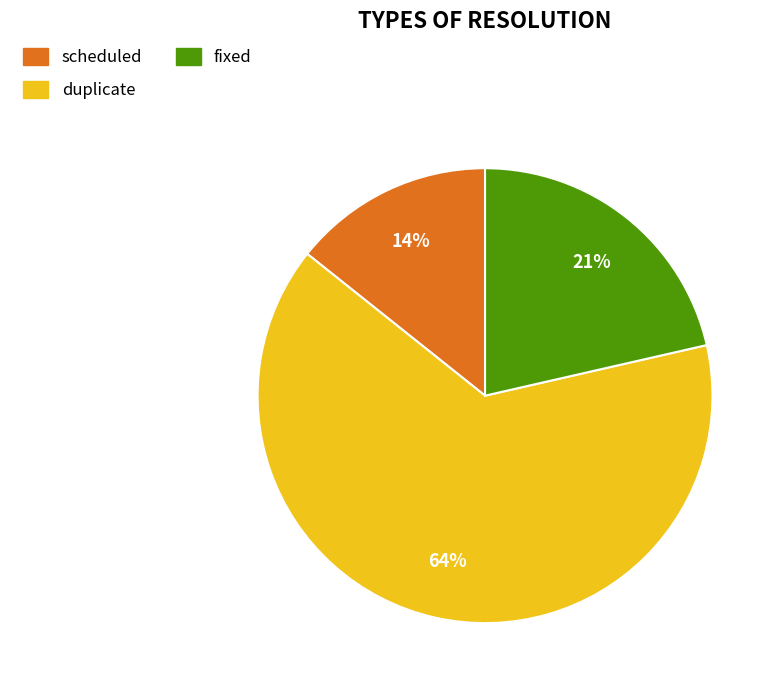

What is the majority slice?

duplicate